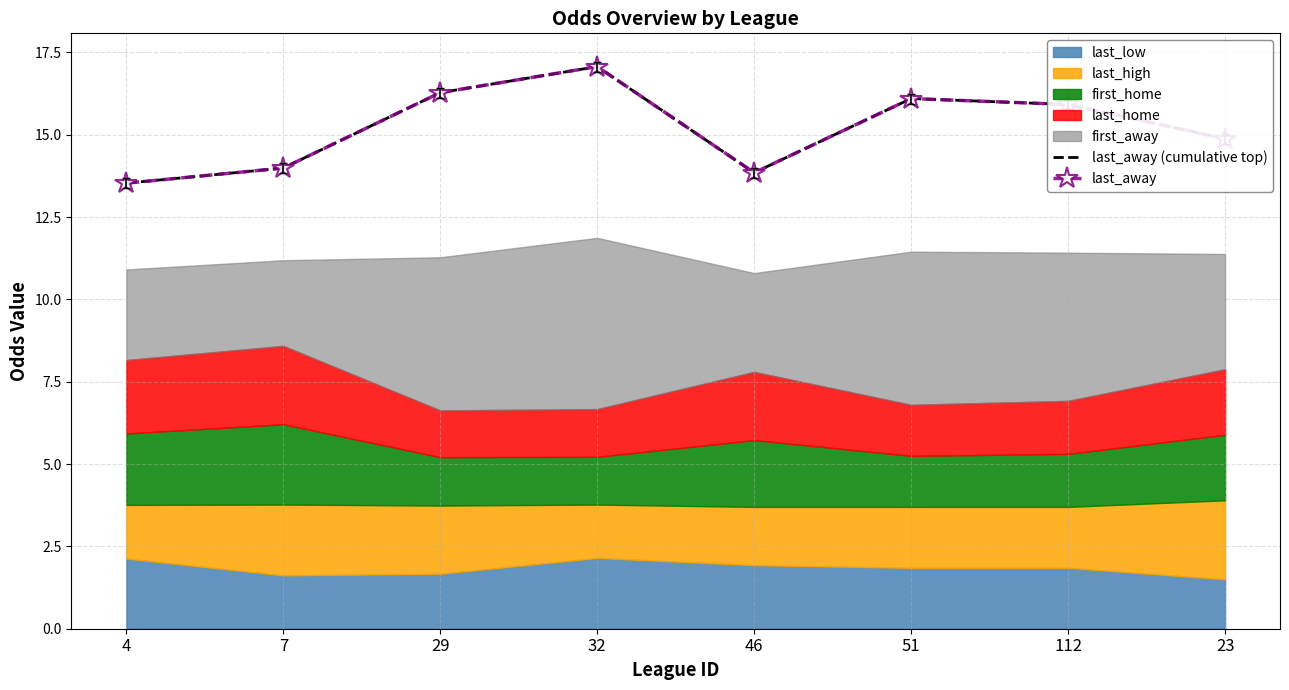

What is the highest value of the last_away (cumulative top) series?

17.1